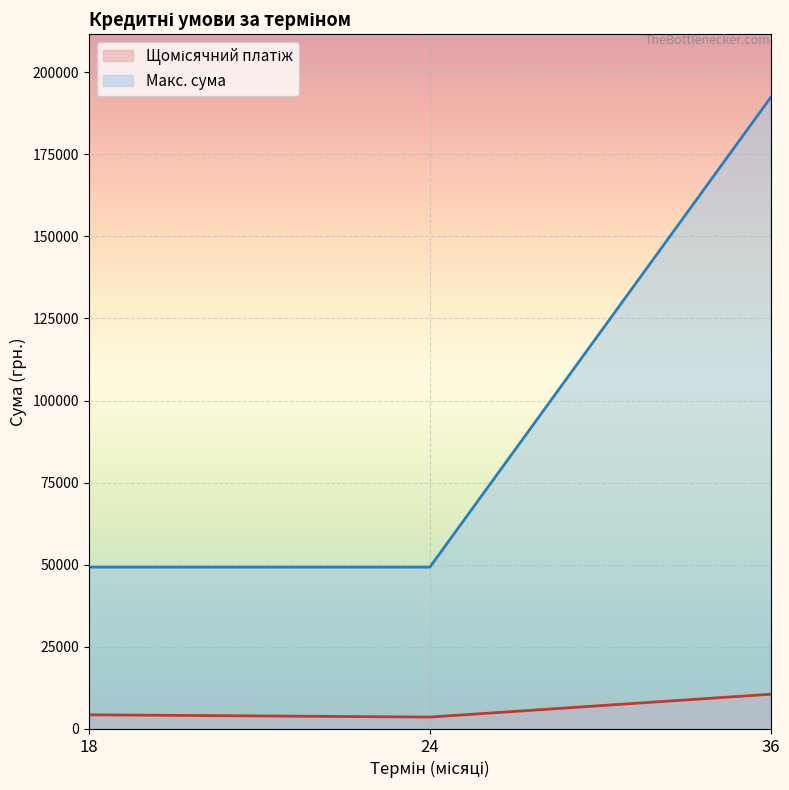

The value of Щомісячний платіж at 18 is 2706.8. True or false?

False